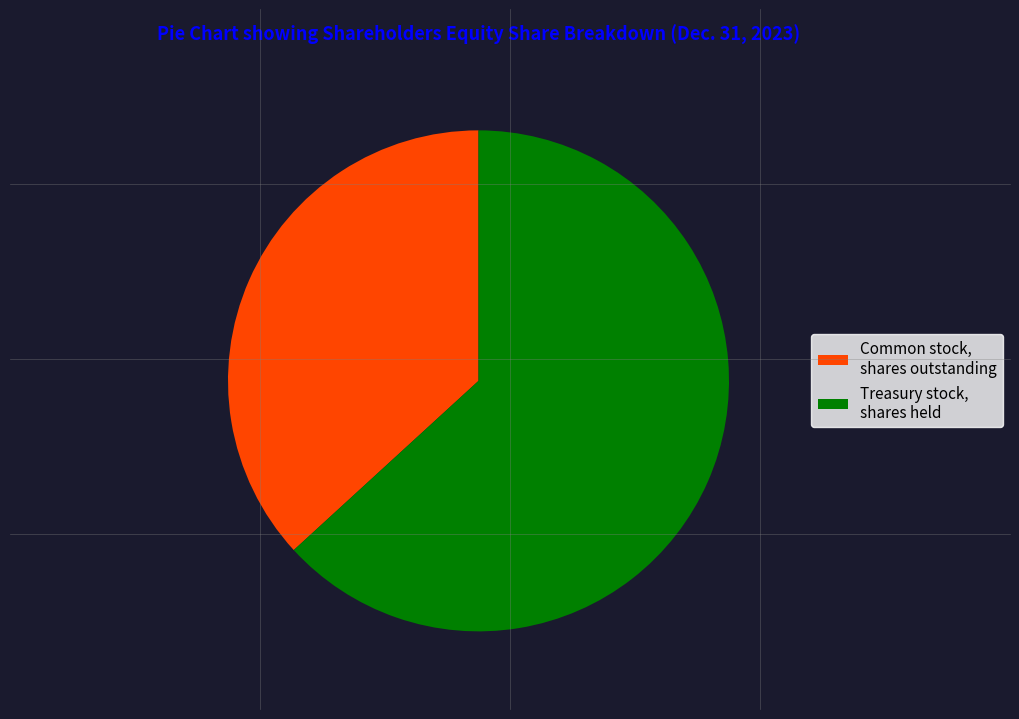

Which slice is the smallest?

Common stock, shares outstanding